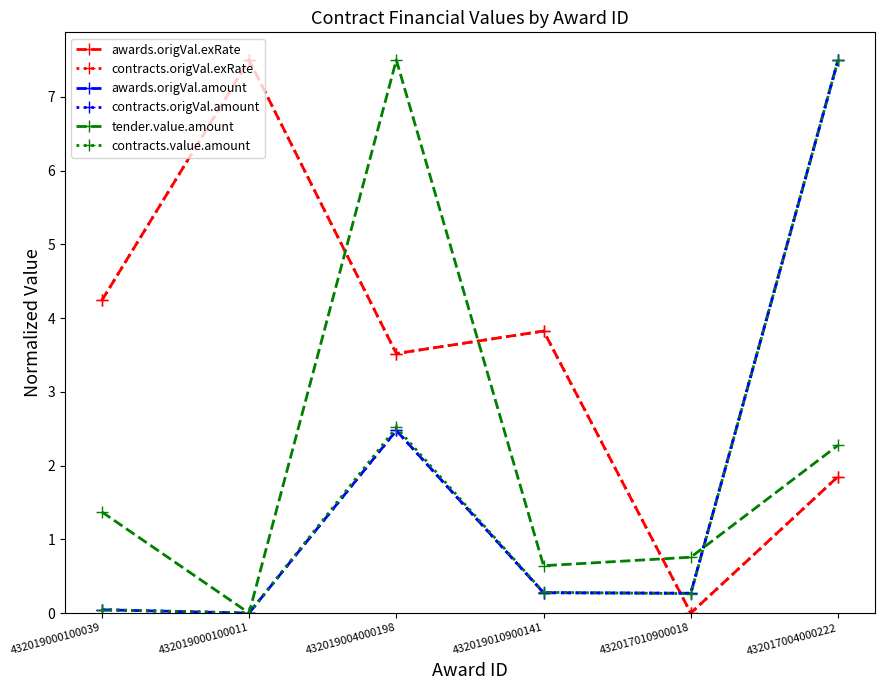

Does the chart have visible grid lines?

No